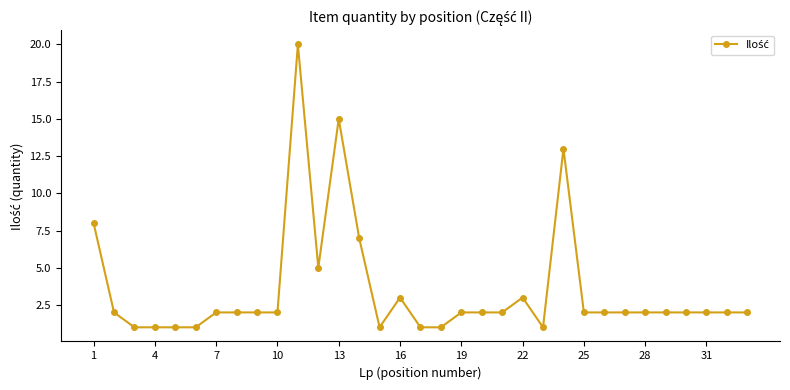

True or false: there are more than 2 points higher than both neighbors.

True